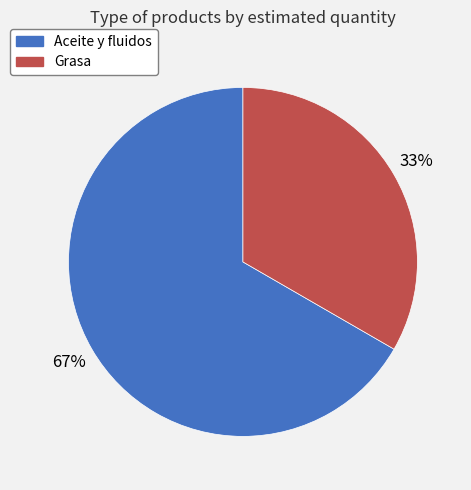

How many slices are in this pie chart?

2